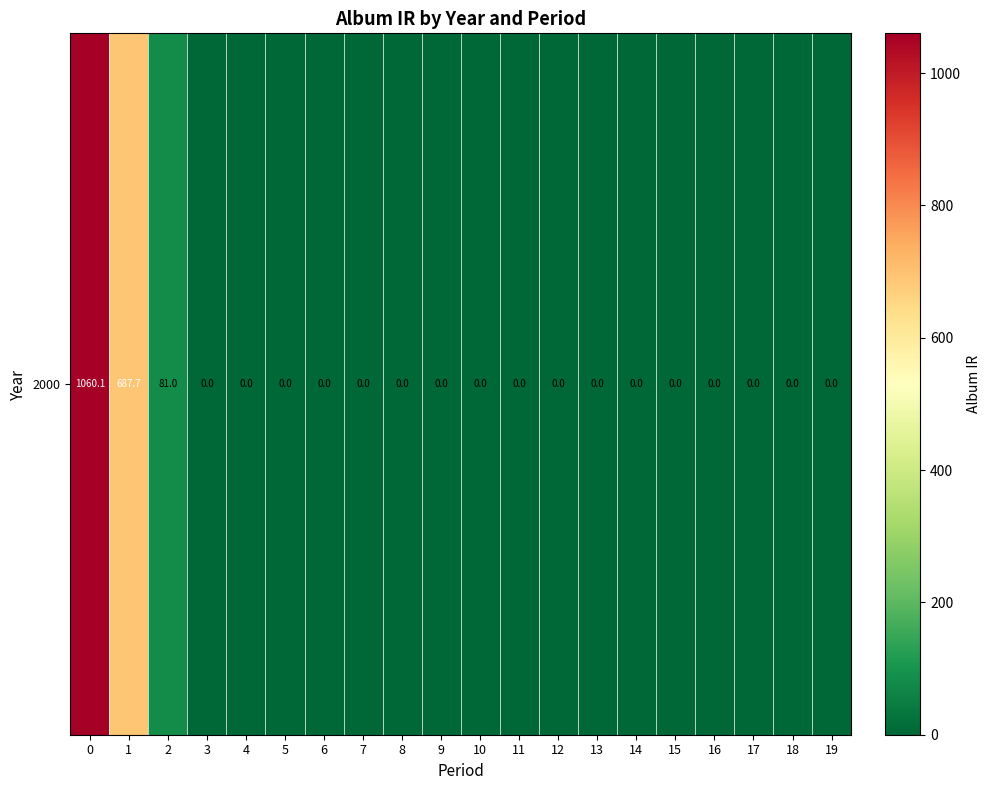

How many categories are shown in the chart?

20